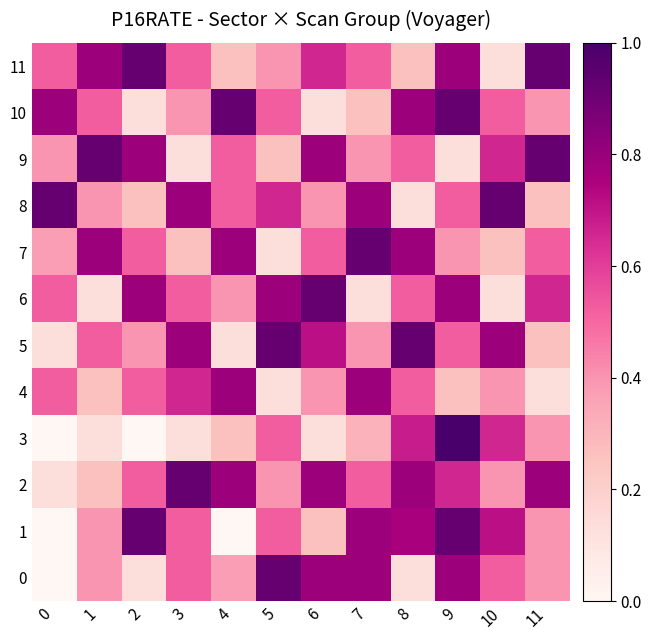

Between 4 and 11, which series saw the biggest shift?

4